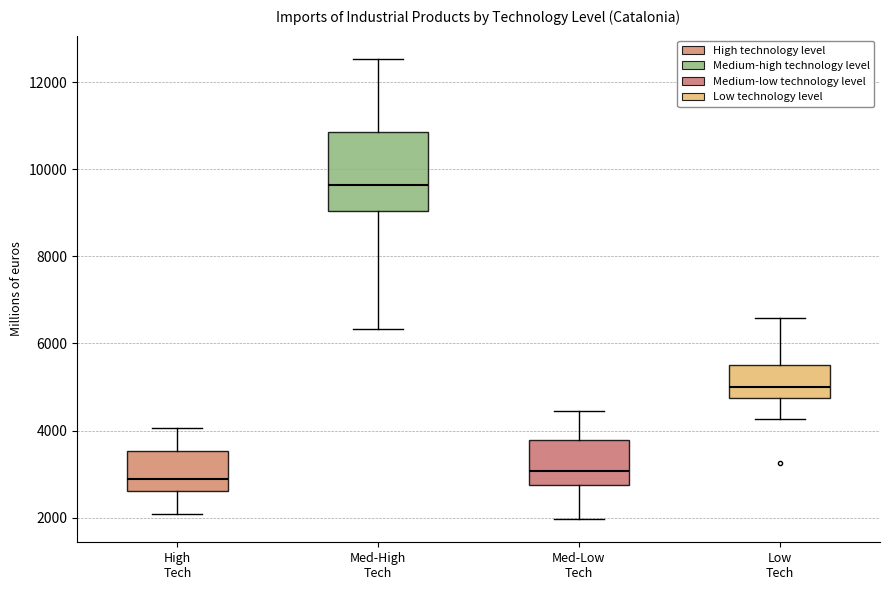

Where is the upper edge of the box for Med-High Tech on the y-axis? The values are not printed on the chart, so give them approximately, as read against the axis.

10800